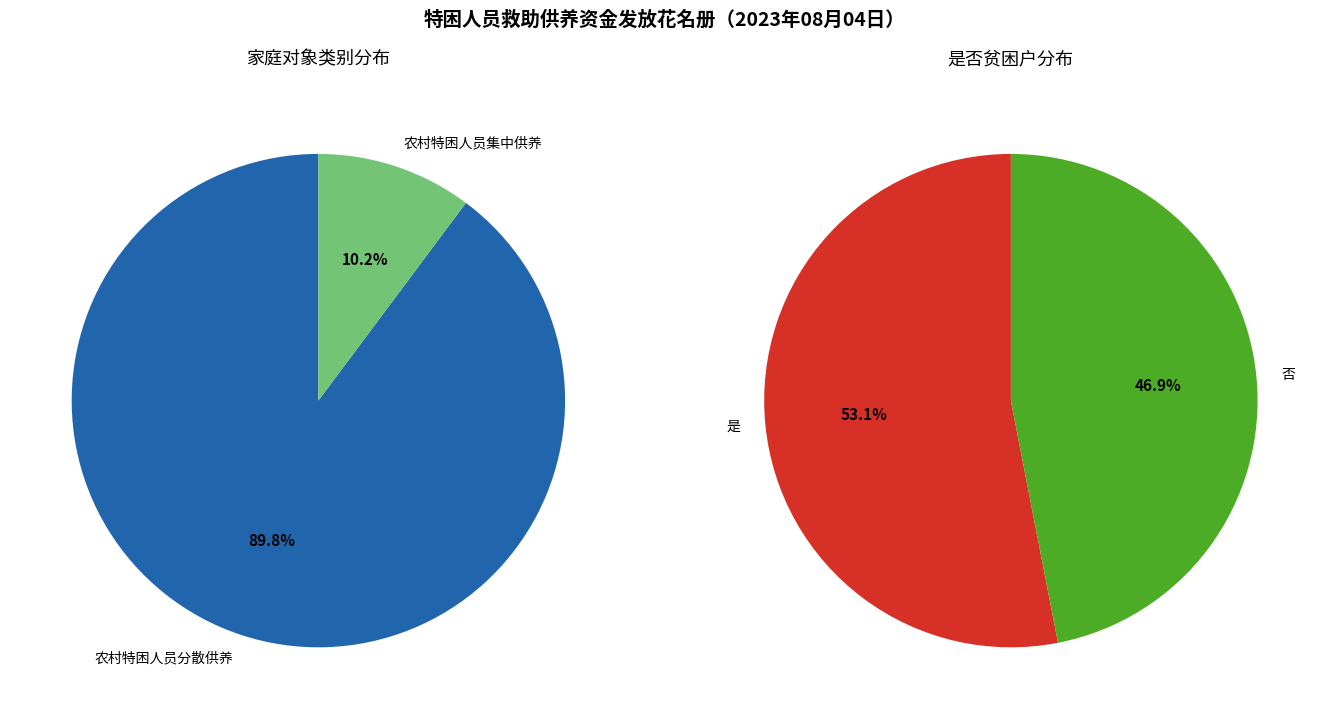

To the nearest percent, what portion does 农村特困人员分散供养 represent?

90%